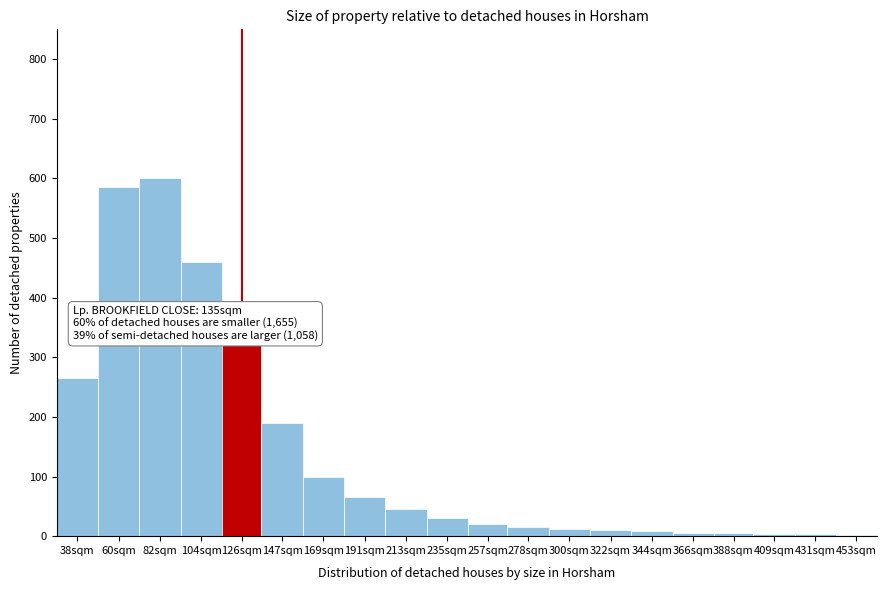

What is the change in value from 104sqm to 235sqm?

-430